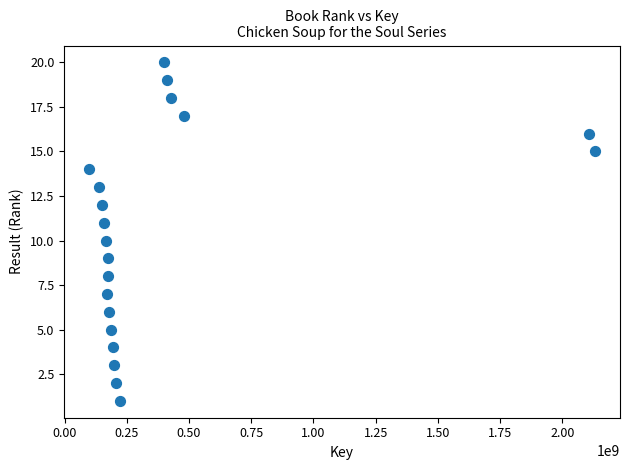

What is the range of Y values (max minus min)?

19